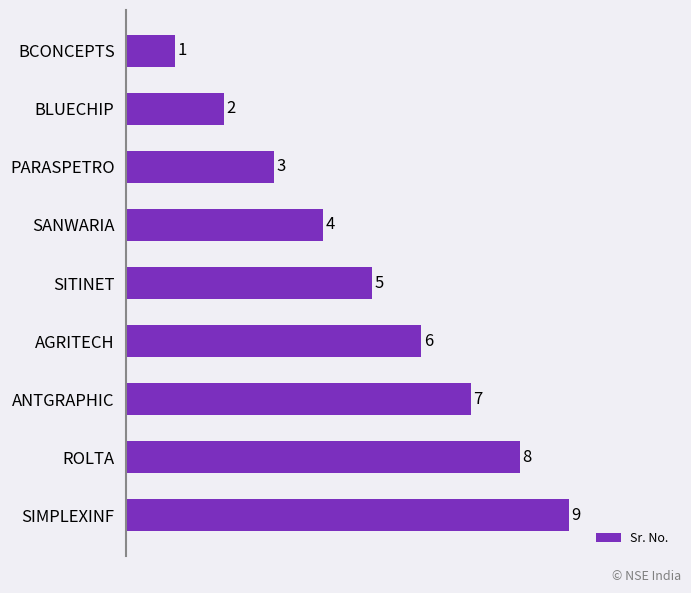

What is the approximate value at AGRITECH?

6